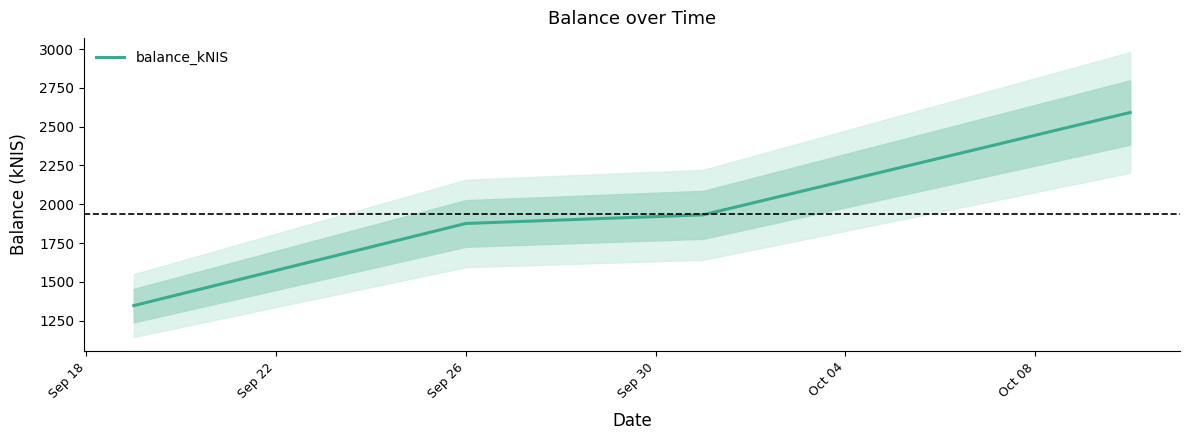

What is the maximum value for balance_kNIS?

2591.2